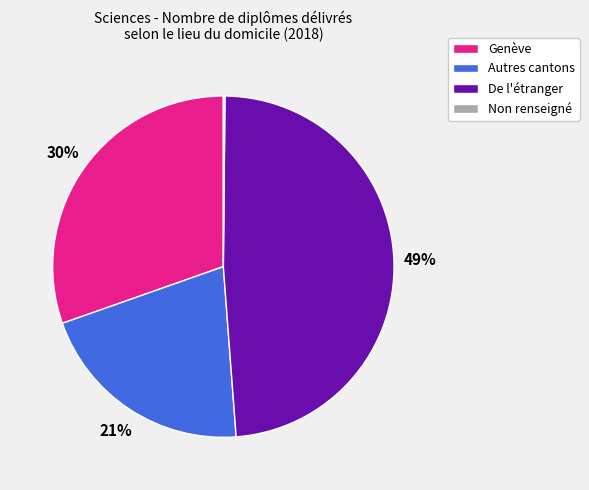

Is Genève the majority of the pie?

No